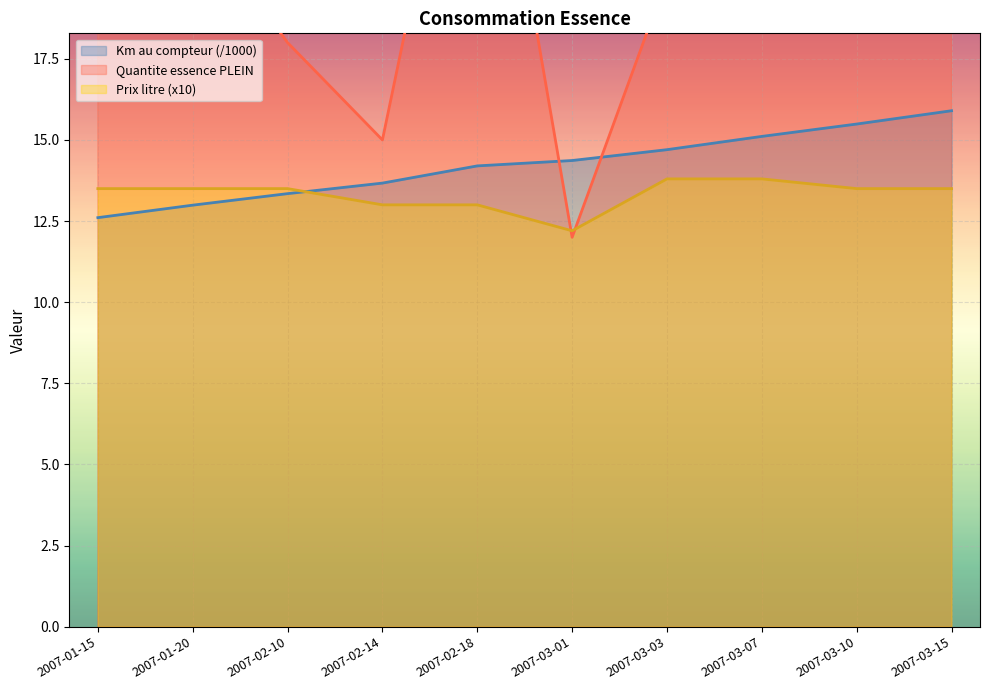

Which series has the largest total across all categories?

Quantite essence PLEIN